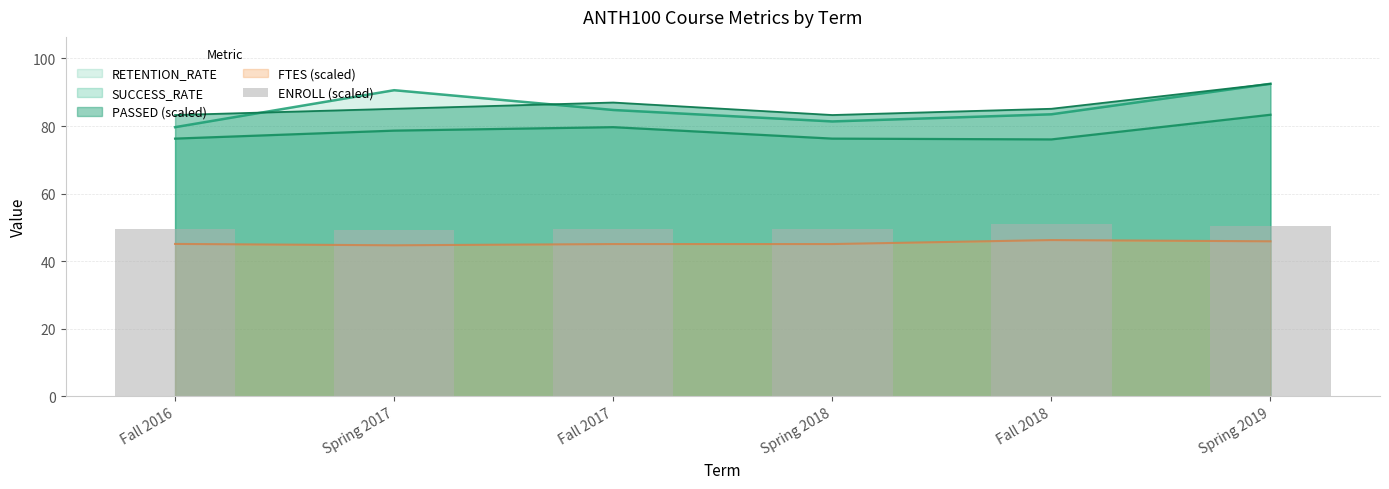

How many bars are there in total?

6